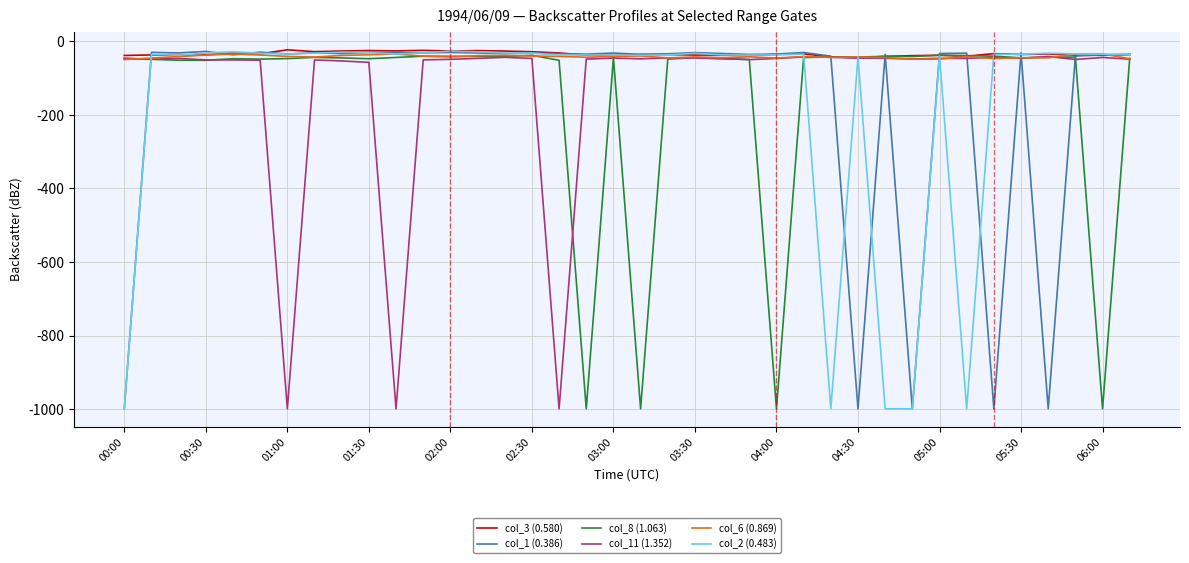

What is the greatest value displayed?

-23.0